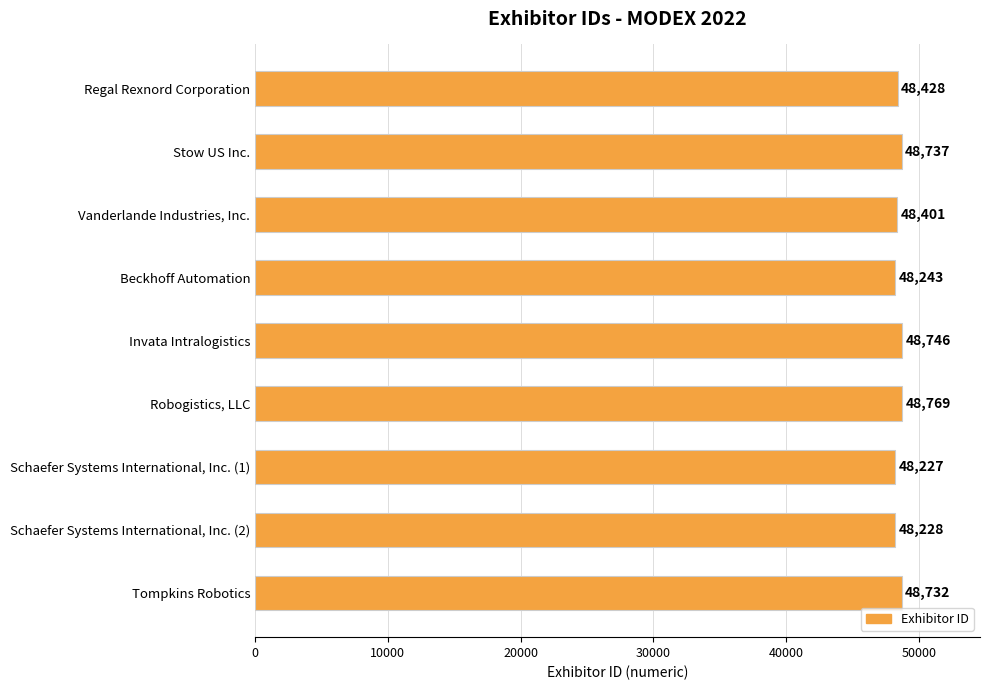

Approximately how many times larger is the value at Stow US Inc. compared to Beckhoff Automation?

1.0